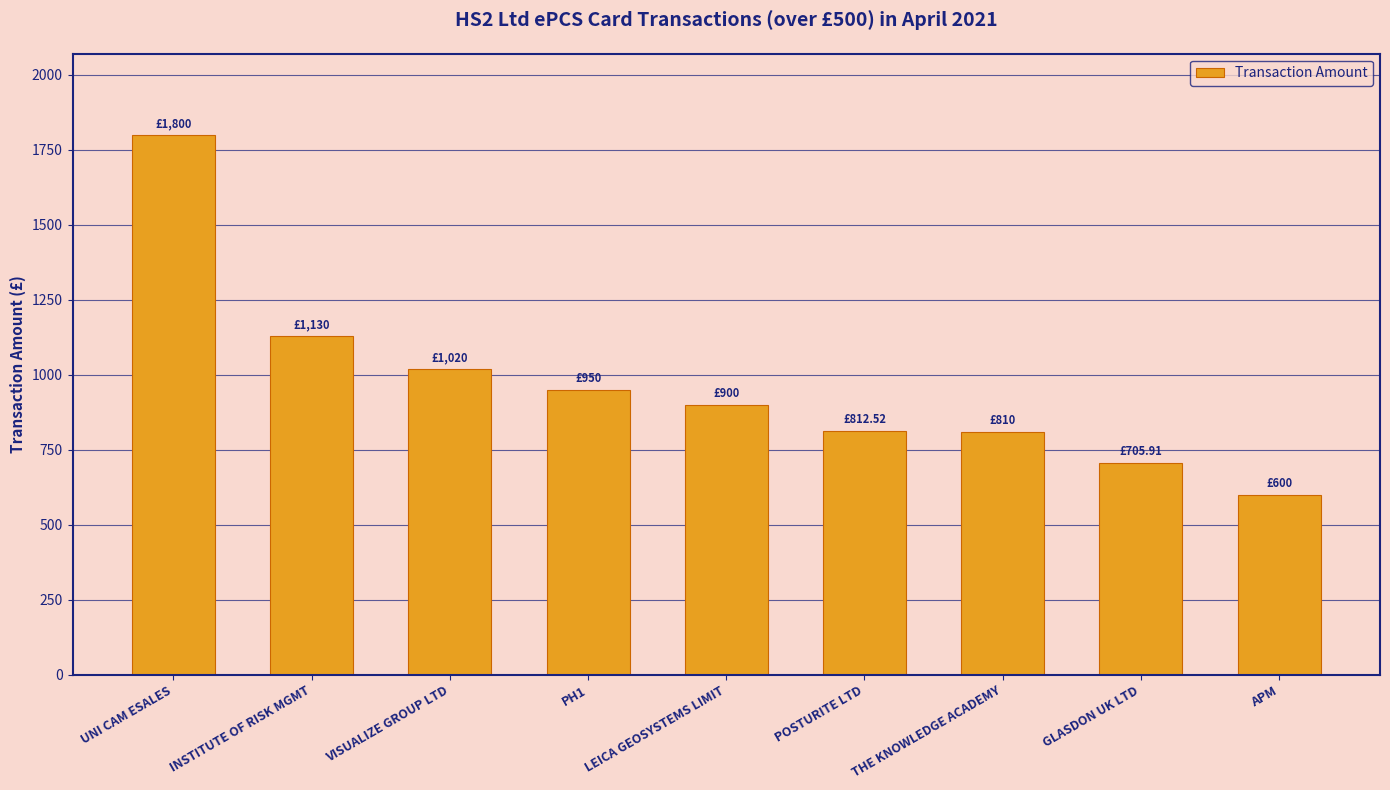

The value at LEICA GEOSYSTEMS LIMIT is 1500.1. True or false?

False